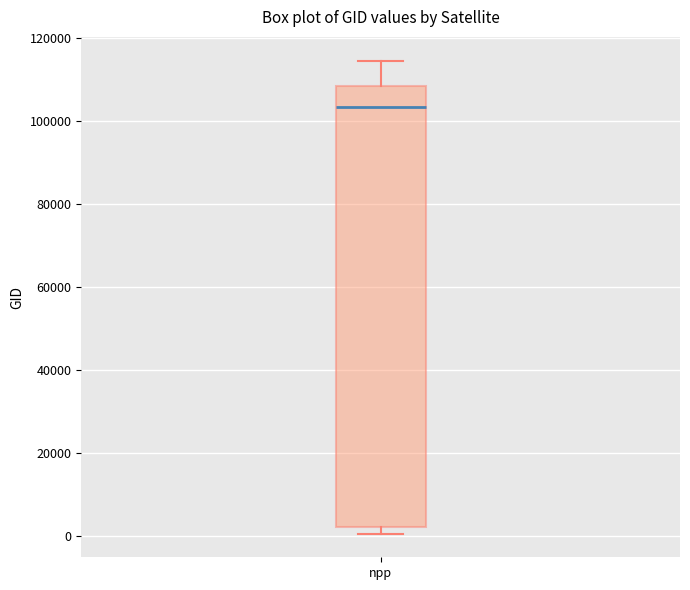

Where is the lower edge of the box for npp on the y-axis? The values are not printed on the chart, so give them approximately, as read against the axis.

2000